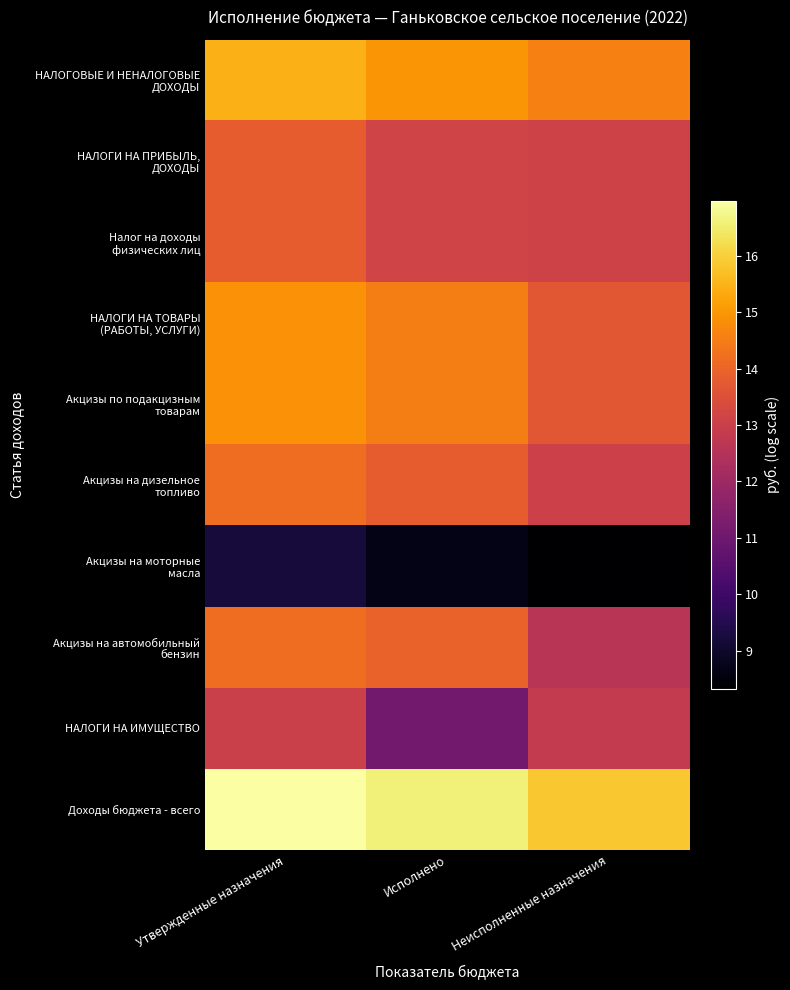

How many categories are shown in the chart?

3